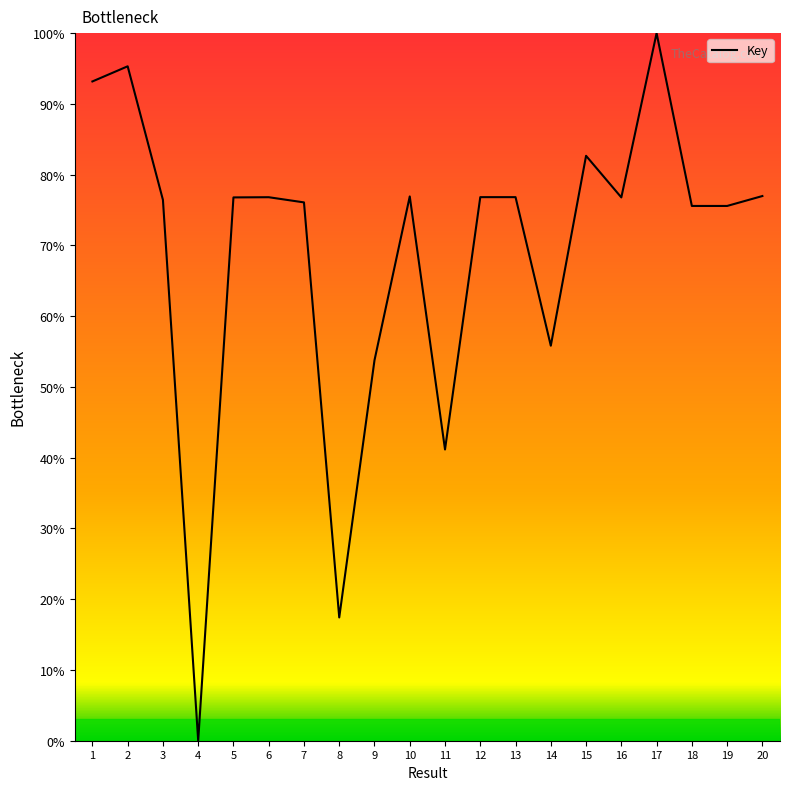

Where is the data nearest to the value 50?

9